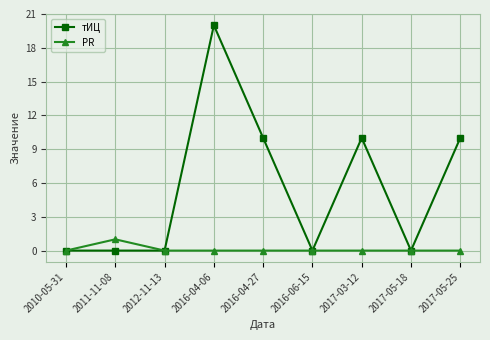

At which label does тИЦ reach its peak?

2016-04-06